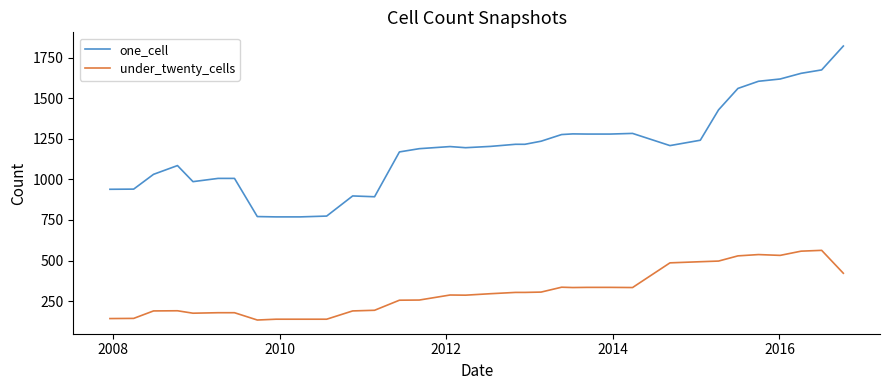

What is the smallest value displayed?

134